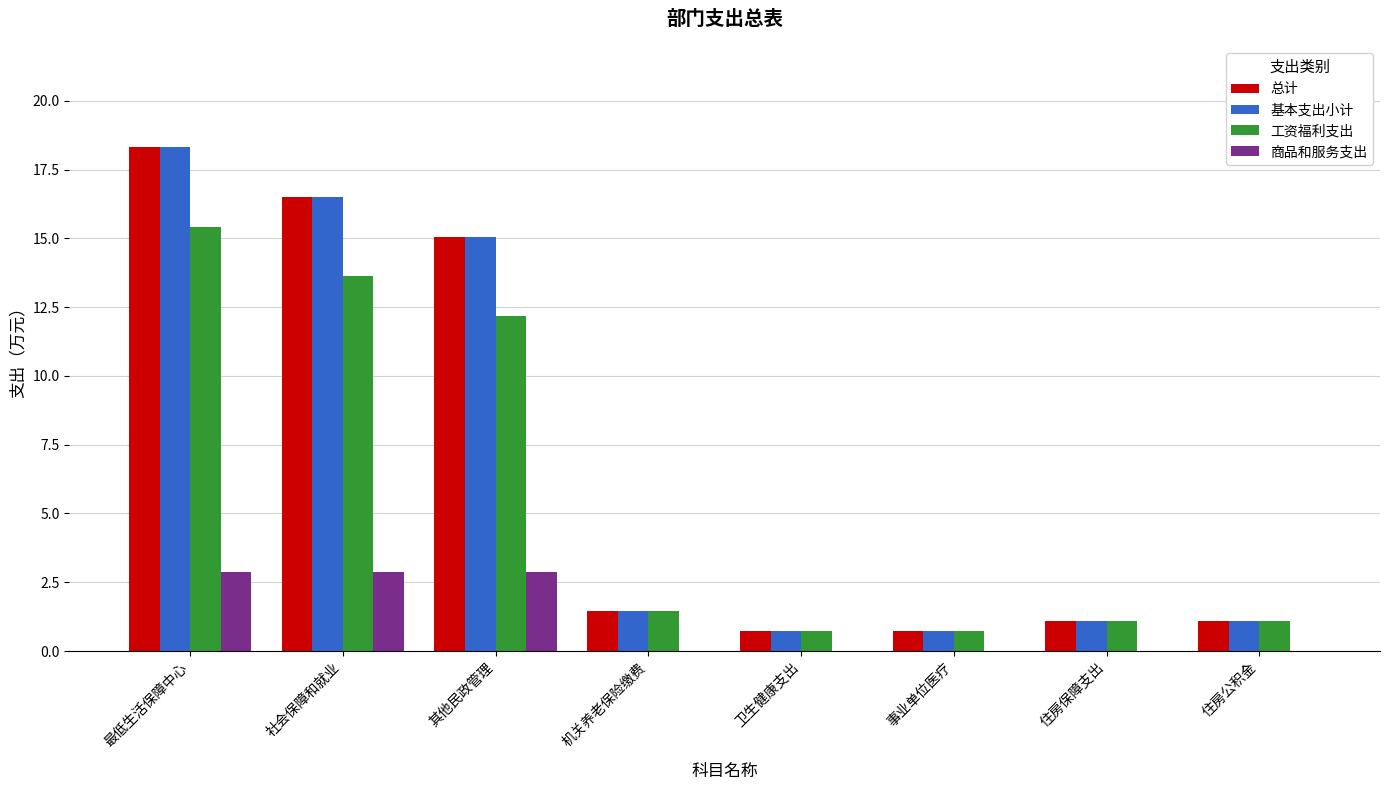

What is the total value across all series at 最低生活保障中心?

54.9